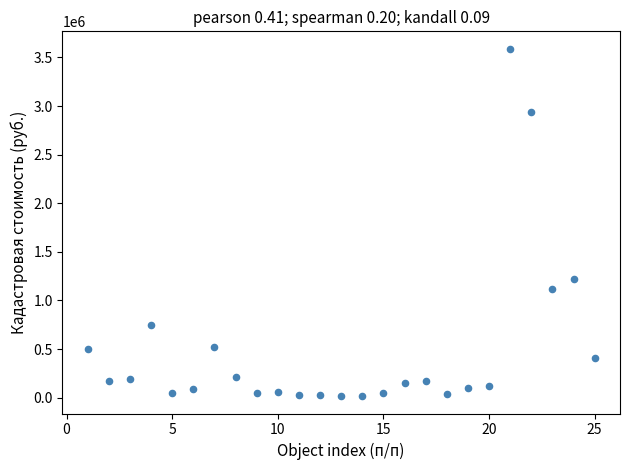

What Y value in the scatter plot is closest to 1802383?

1220587.1